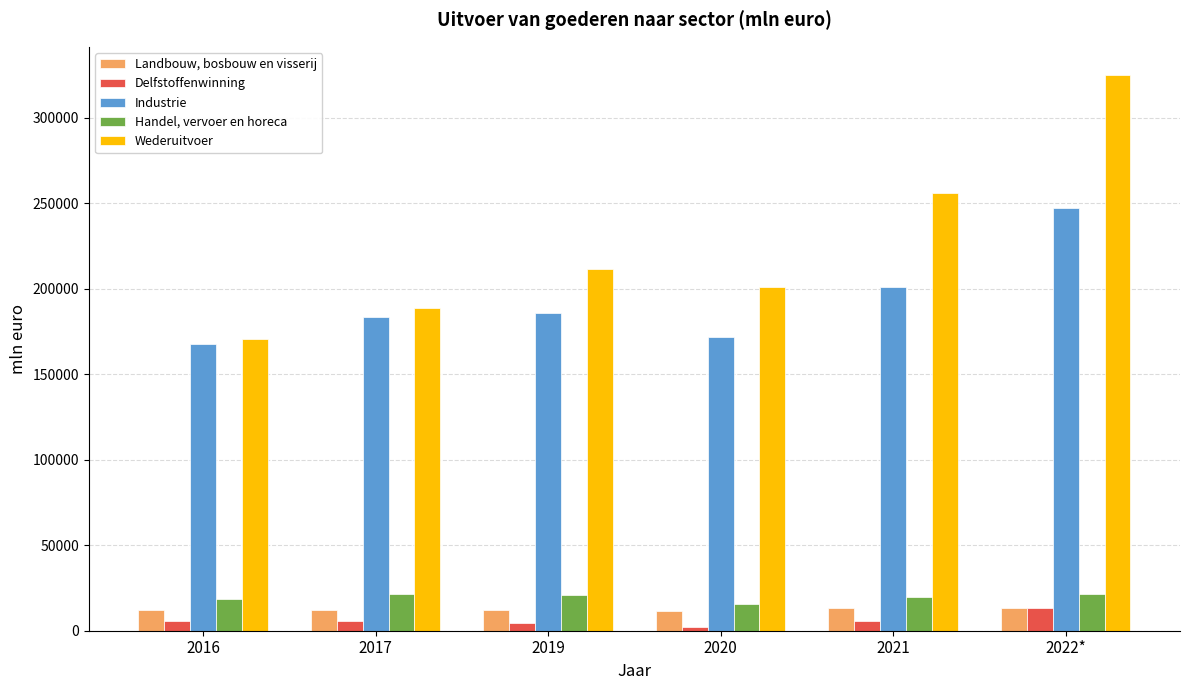

What are all the series names shown in the legend?

Landbouw, bosbouw en visserij, Delfstoffenwinning, Industrie, Handel, vervoer en horeca, Wederuitvoer